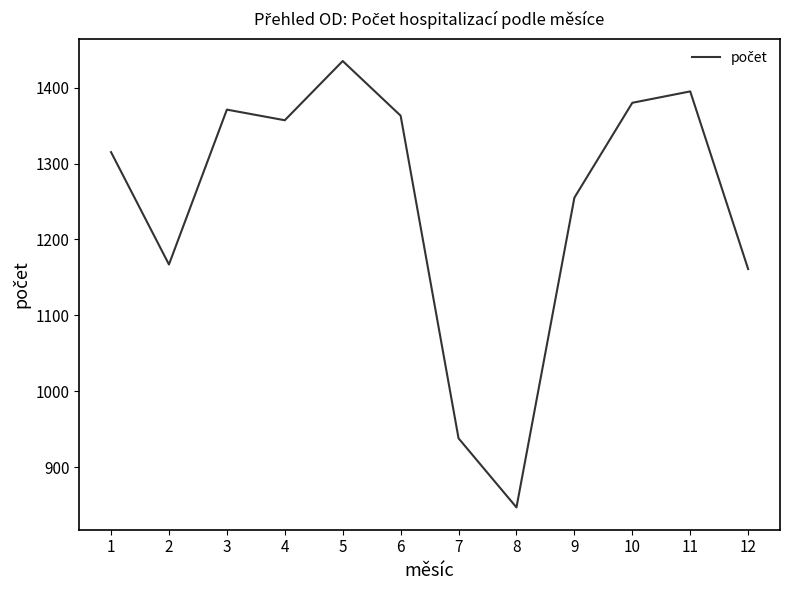

What is the difference between the second highest and minimum values?

548